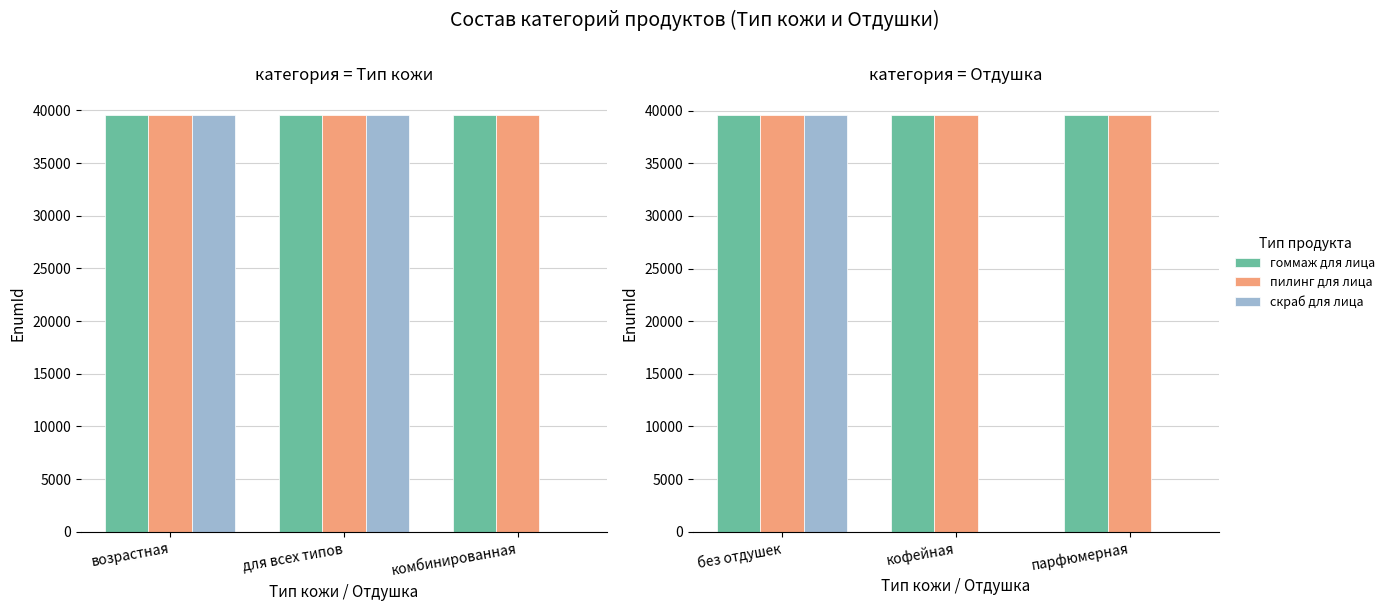

What is the value of the гоммаж для лица bar at the 2nd from the left?

39596